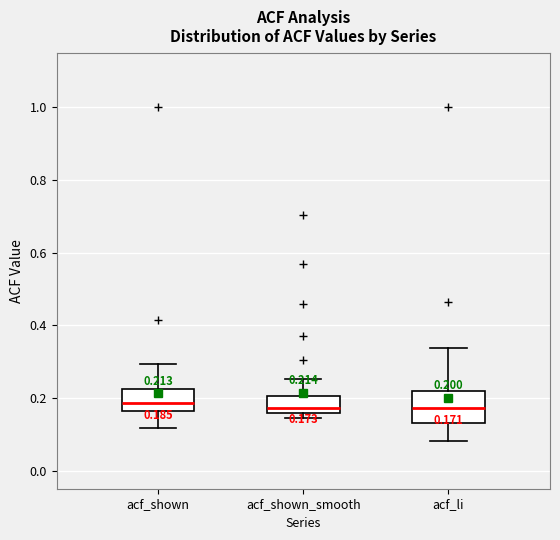

Which box is the tallest, from its lower edge to its upper edge?

acf_li